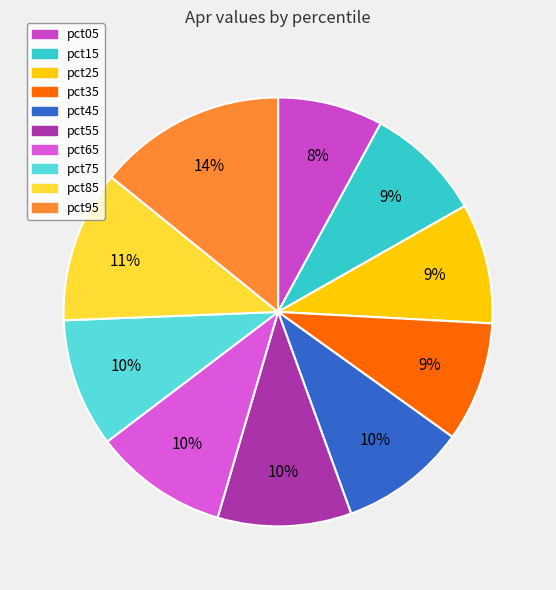

Count the number of slices in the pie.

10